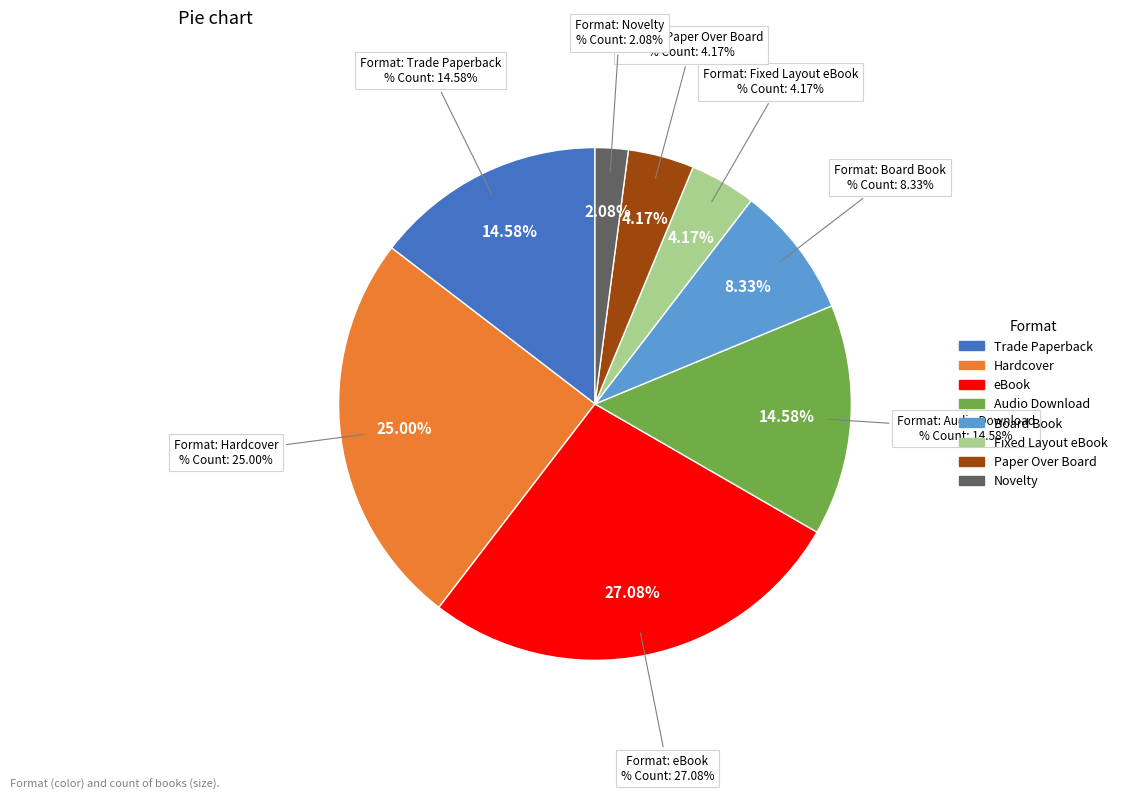

To the nearest percent, what is the difference between the largest and smallest slice percentages?

25%